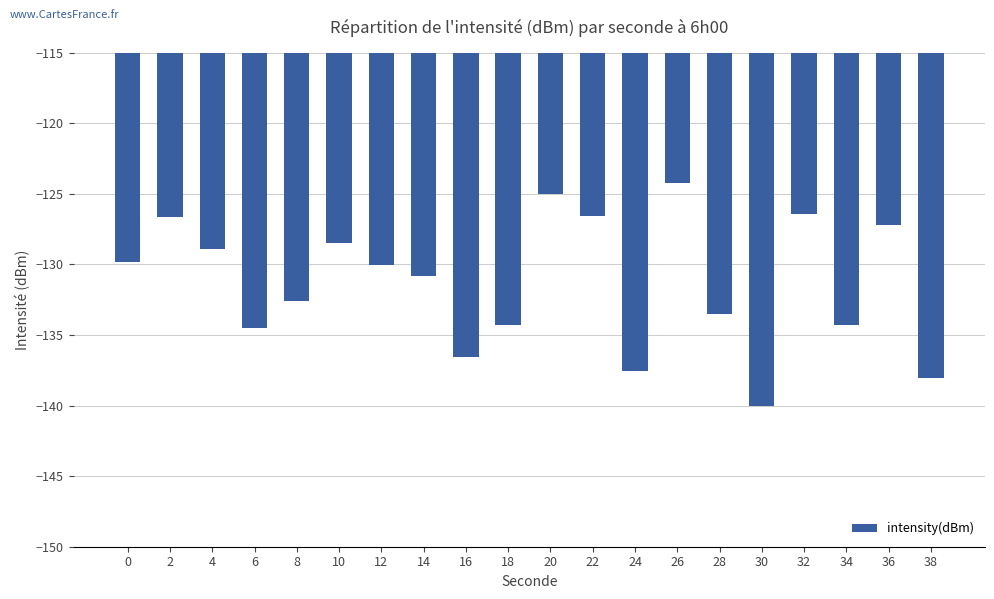

How many bars are there in total?

20